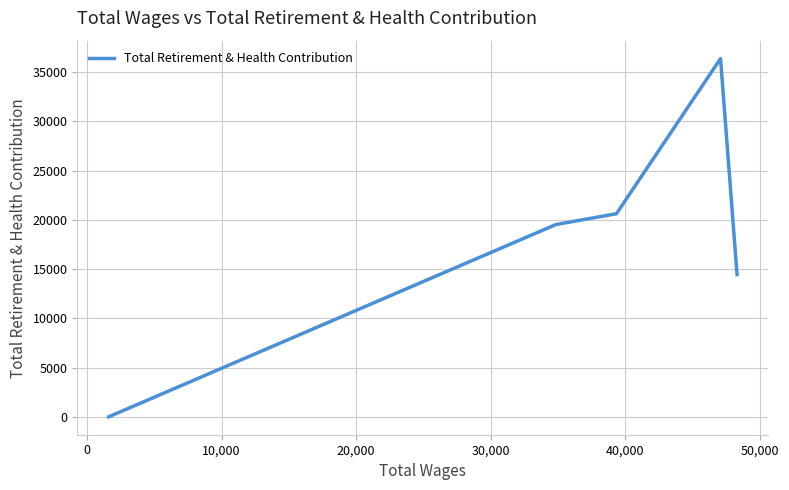

What is the sum of all values?

90984